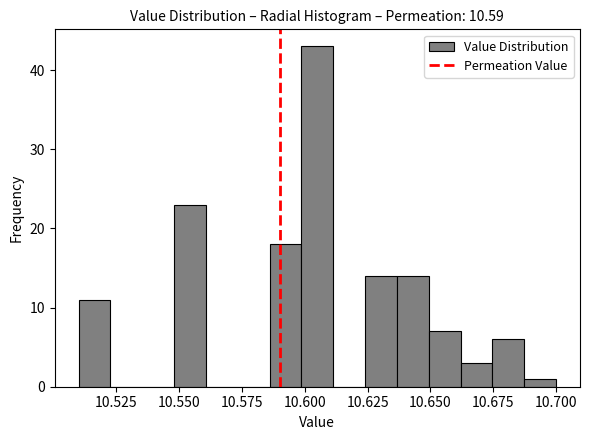

Around what value on the x-axis is the tallest bar? Give the approximate position of its centre, as read against the axis.

10.605